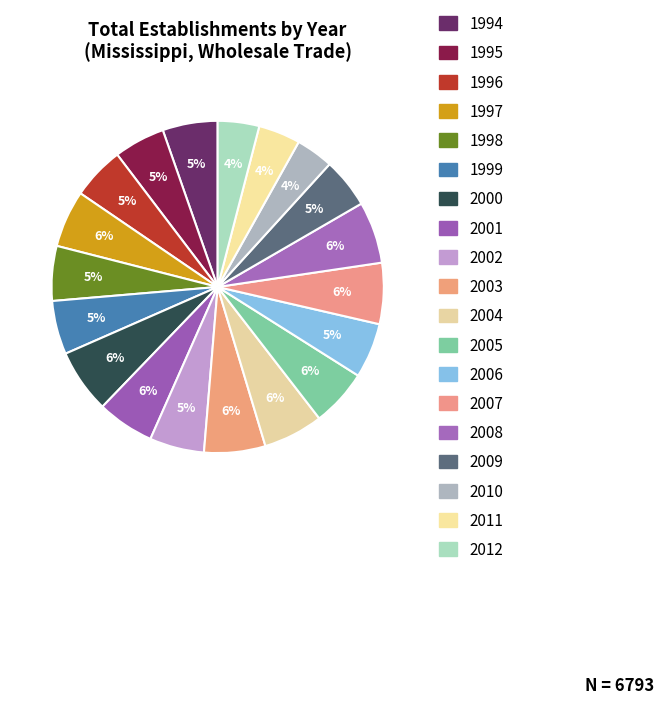

How many slices are in this pie chart?

19